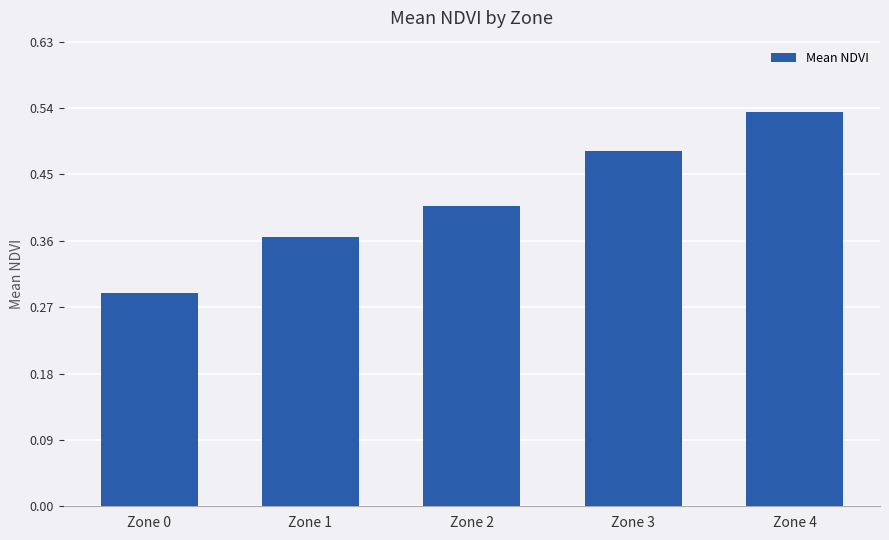

Rank the categories by value from highest to lowest.

Zone 4, Zone 3, Zone 2, Zone 1, Zone 0